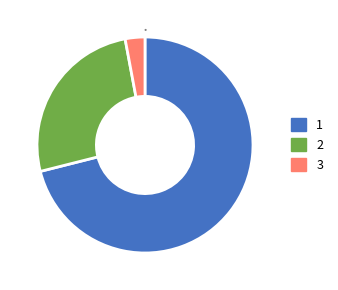

Is it true that 3 is 13% of the pie?

False